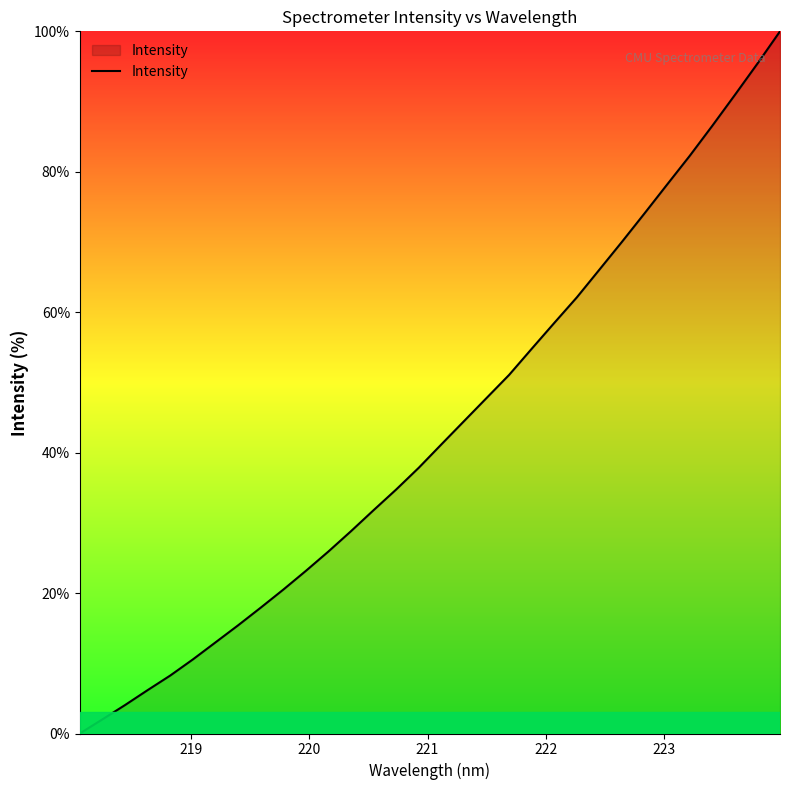

True or false: there are more than 1 points higher than both neighbors.

False